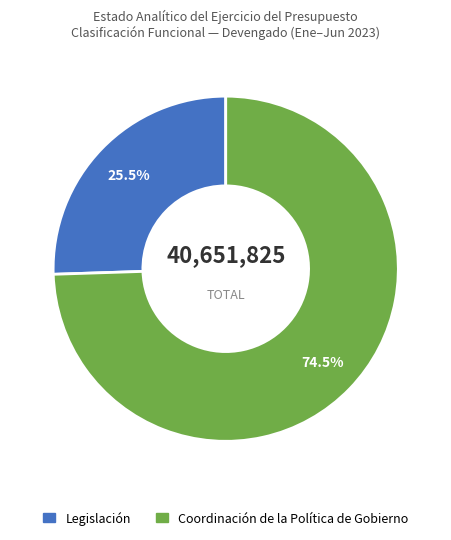

What is the smallest slice in the pie chart?

Legislación